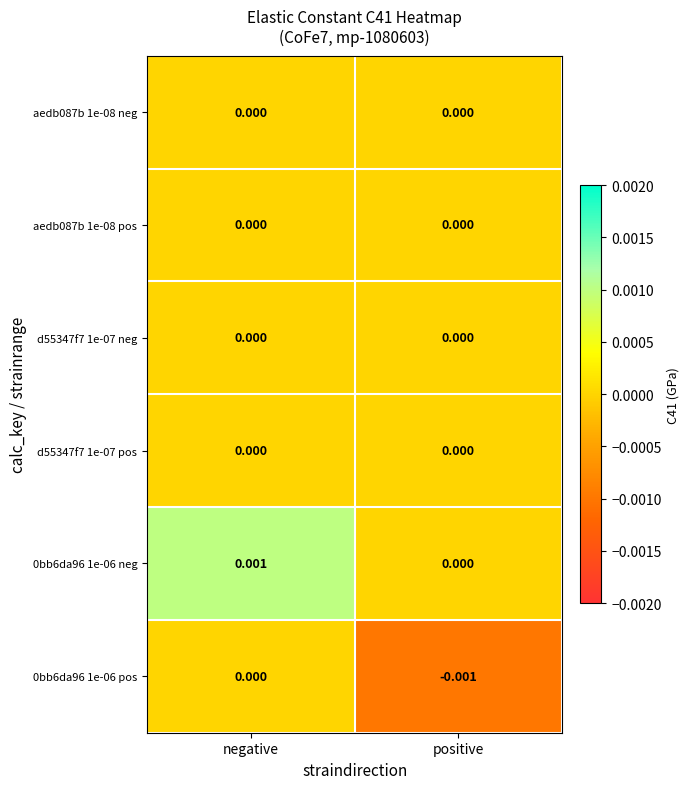

At which label is 0bb6da96 1e-06 pos closest to 0?

negative